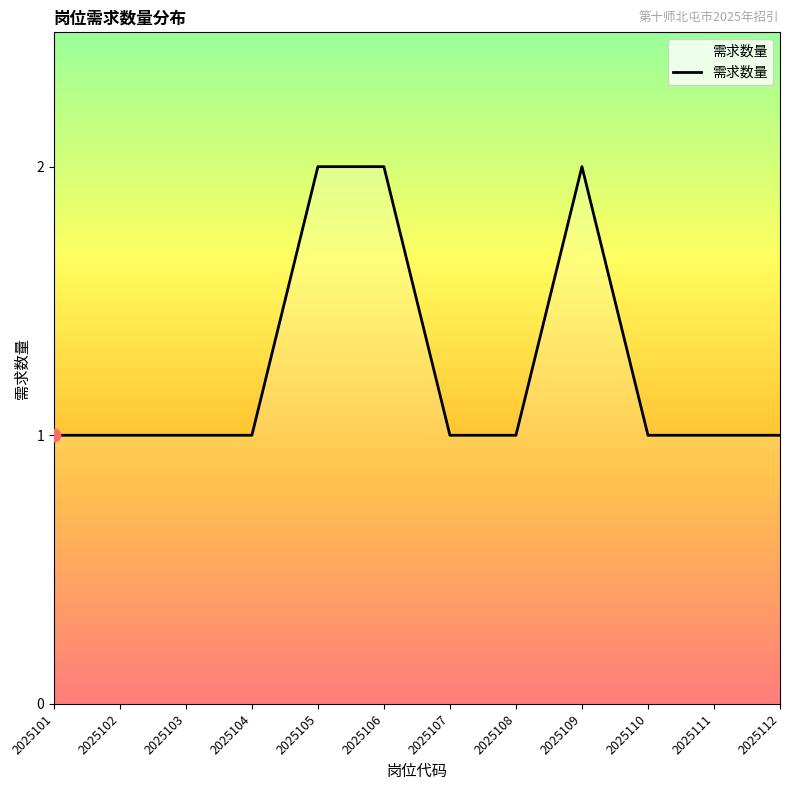

What is the ratio of the value at 2025110 to the value at 2025107?

1.0